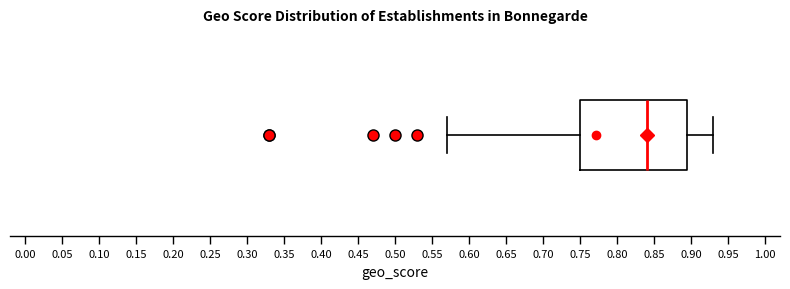

Transcribe this box plot: give where the median line is, the range the box spans, and where the two whiskers end, as read against the x-axis. The values are not printed on the chart, so give them approximately, as read against the axis.

median 0.840, box 0.750 to 0.895, whiskers 0.570 to 0.930